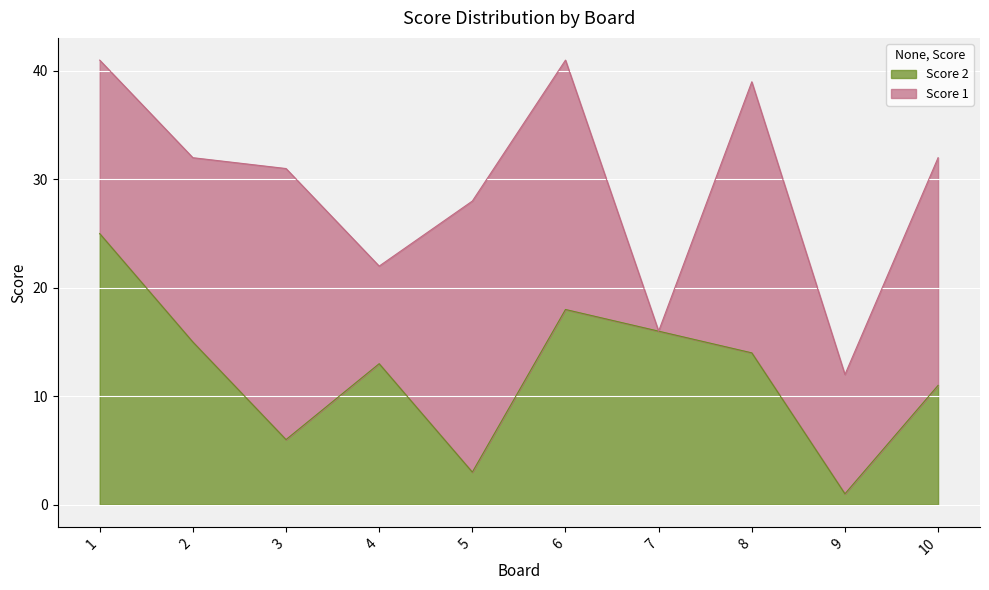

At which label does Score 2 reach its minimum?

9